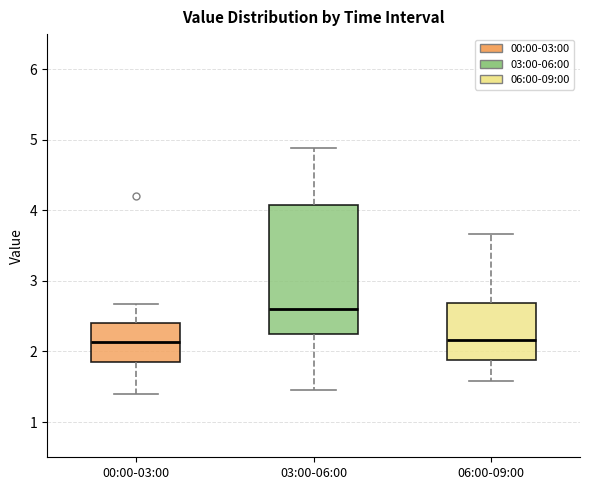

Reading left to right, read every box against the y-axis: the position of its median line, the range the box covers, and the ends of its whiskers. The values are not printed on the chart, so give them approximately, as read against the axis.

00:00-03:00: median 2.1, box 1.9 to 2.4, whiskers 1.4 to 2.7
03:00-06:00: median 2.6, box 2.3 to 4.1, whiskers 1.5 to 4.9
06:00-09:00: median 2.2, box 1.9 to 2.7, whiskers 1.6 to 3.7